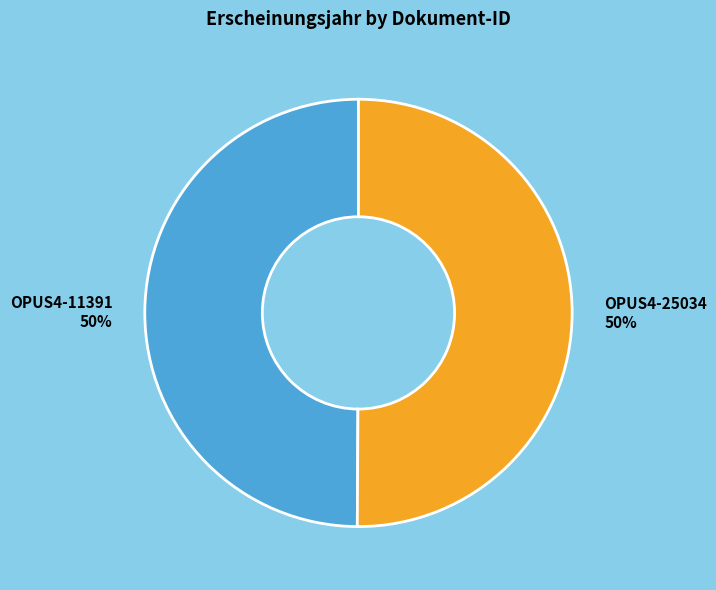

To the nearest percent, what is the combined percentage of OPUS4-25034 and OPUS4-11391?

100%